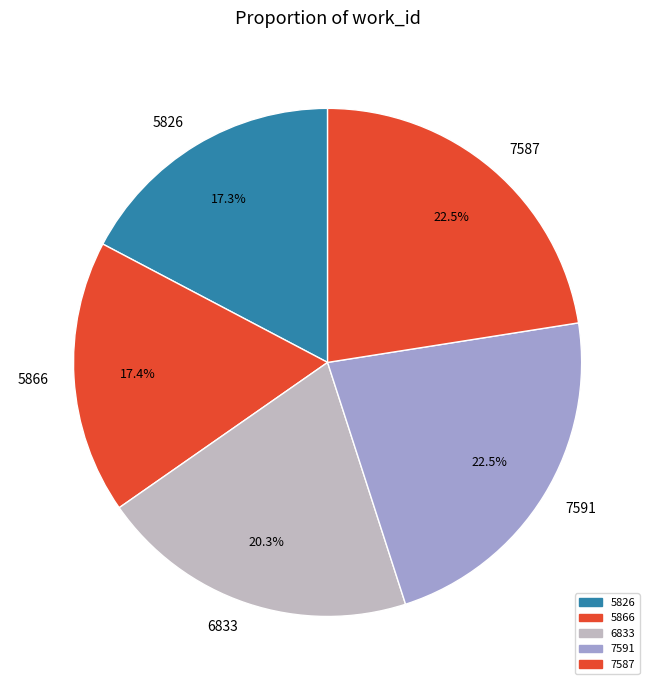

Count the number of slices in the pie.

5